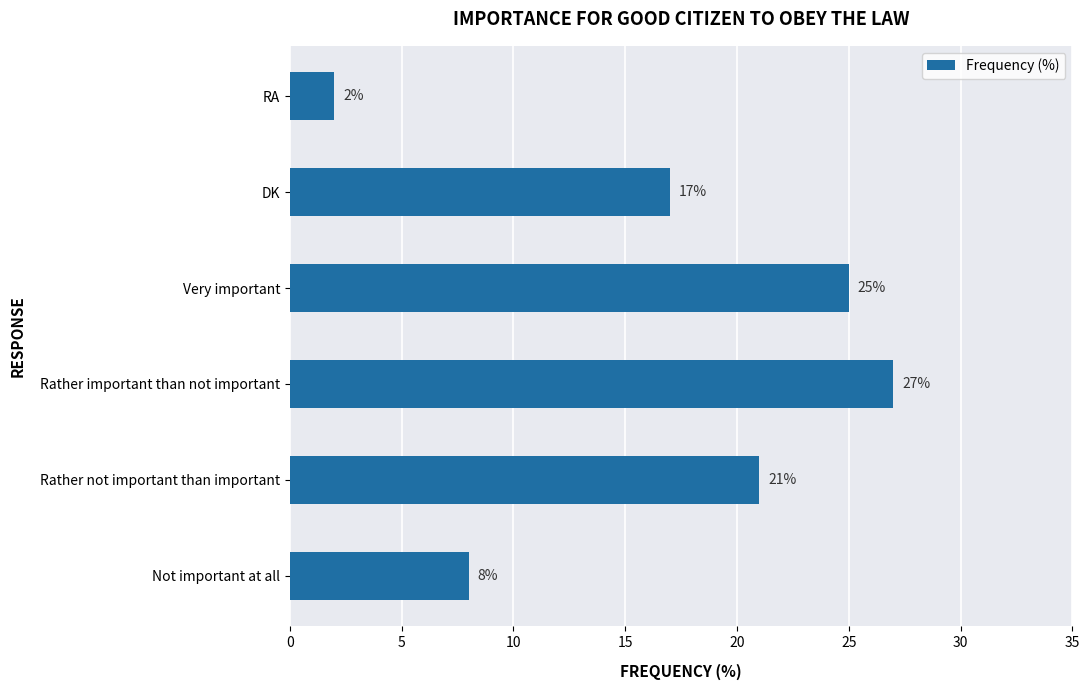

The value at Not important at all is 8. True or false?

True